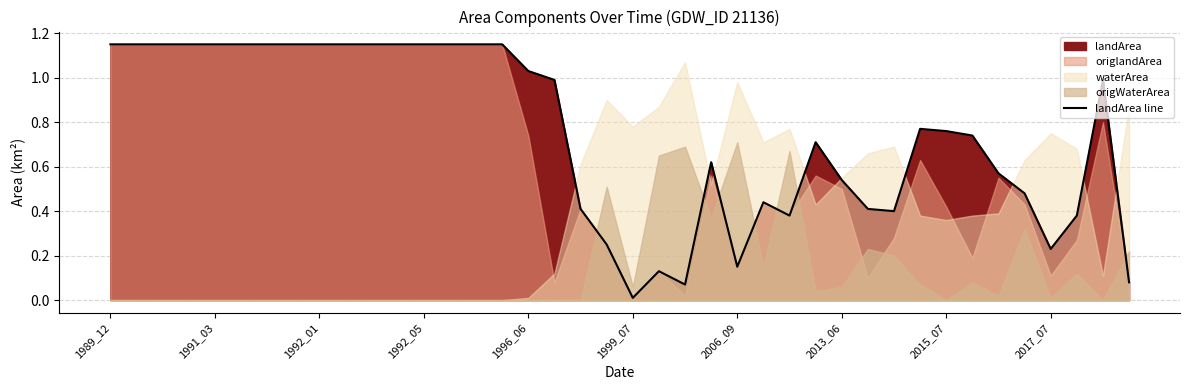

The value of landArea line at 1996_06 is 1.4. True or false?

False